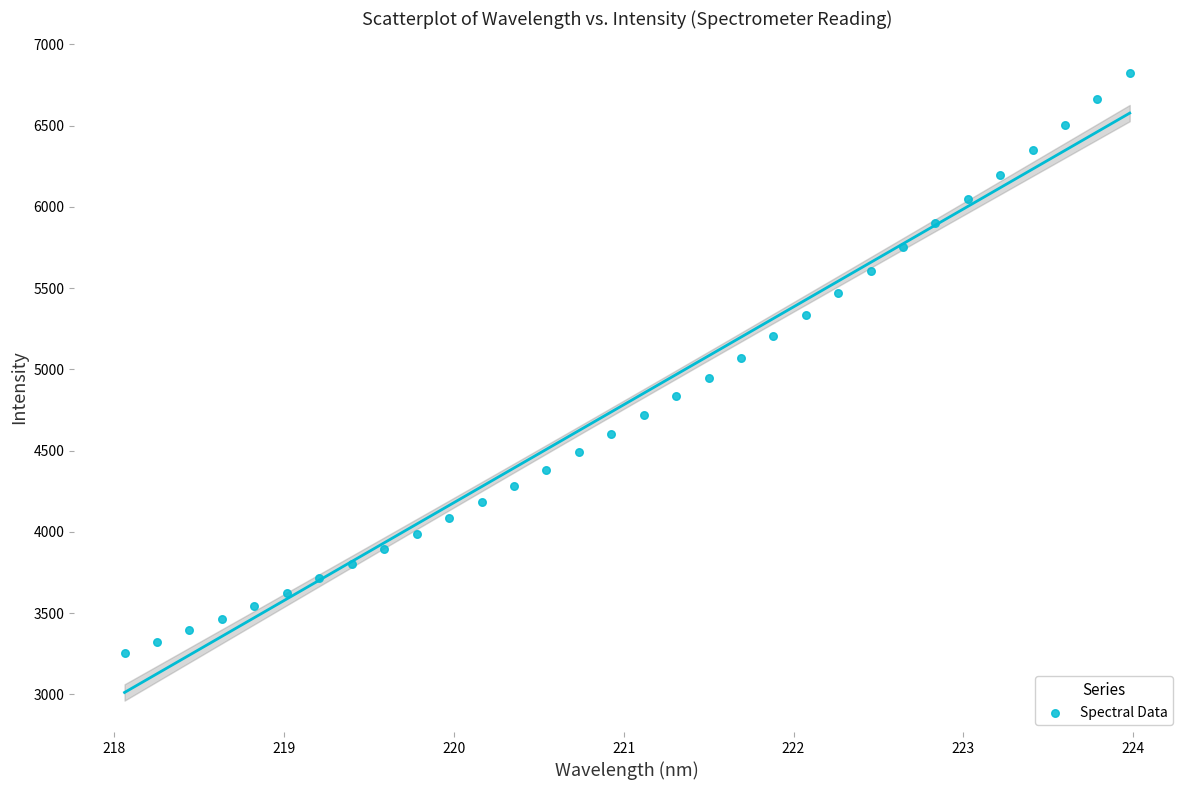

What is the range of X values (max minus min)?

5.9